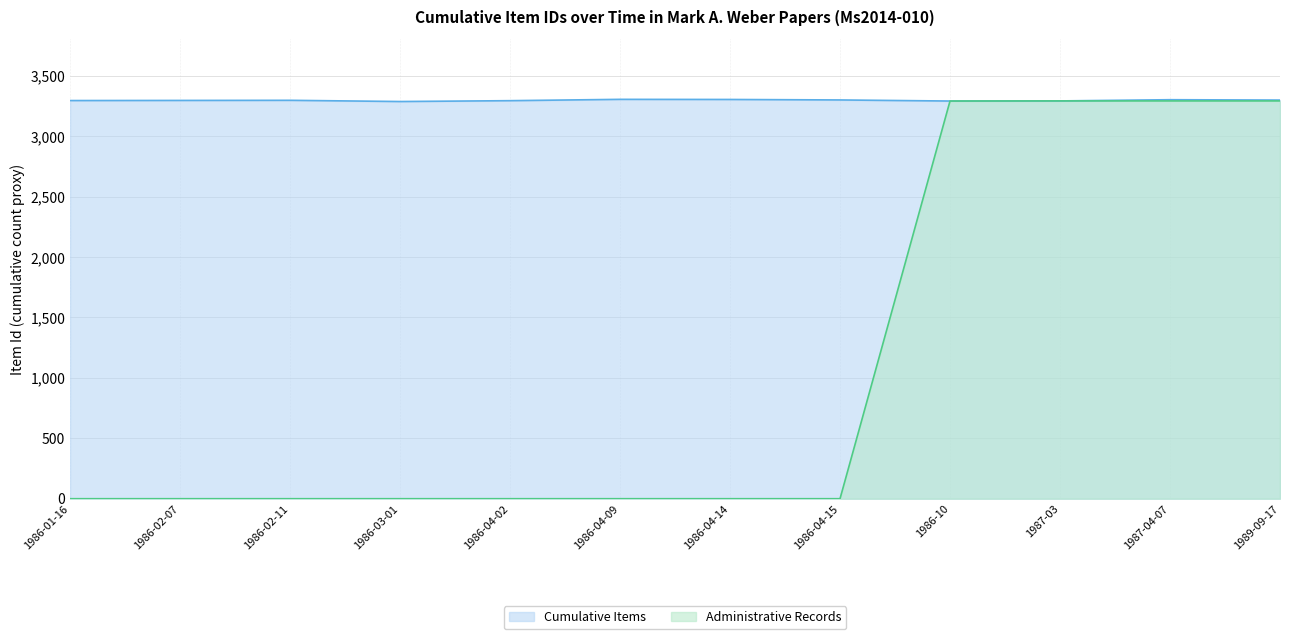

True or false: Cumulative Items and Administrative Records intersect in this chart.

False